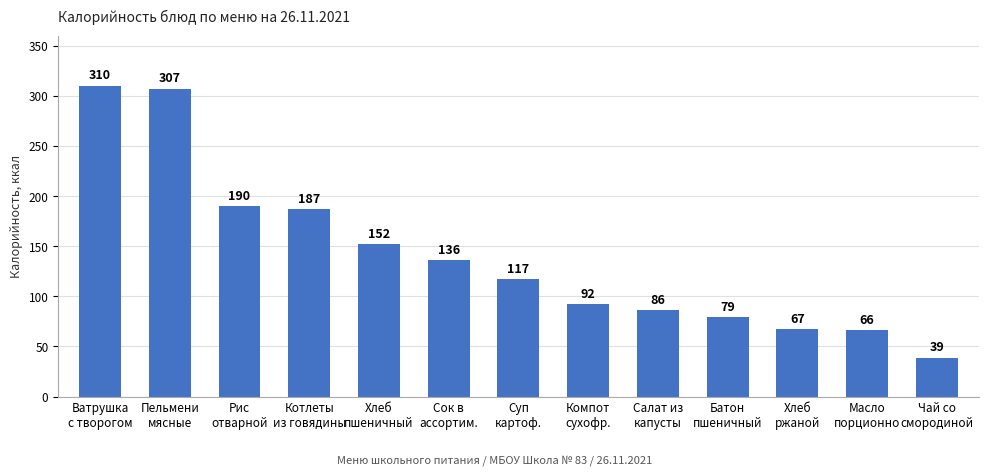

Which has a higher value, Батон
пшеничный or Хлеб
пшеничный?

Хлеб
пшеничный